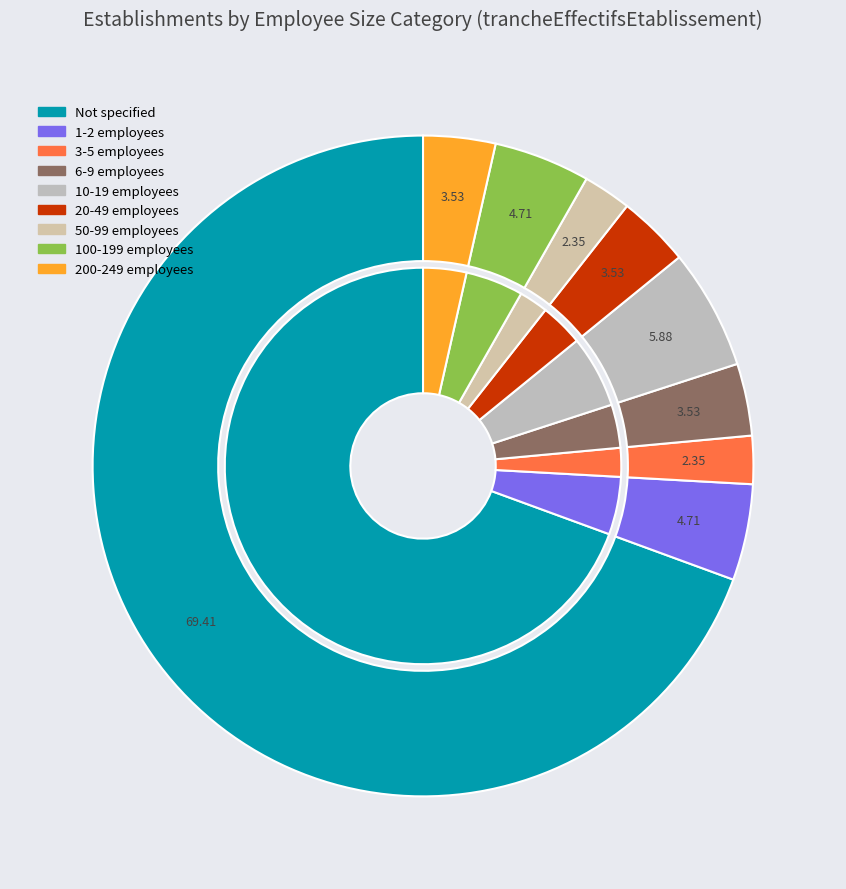

How many segments does this pie chart have?

9